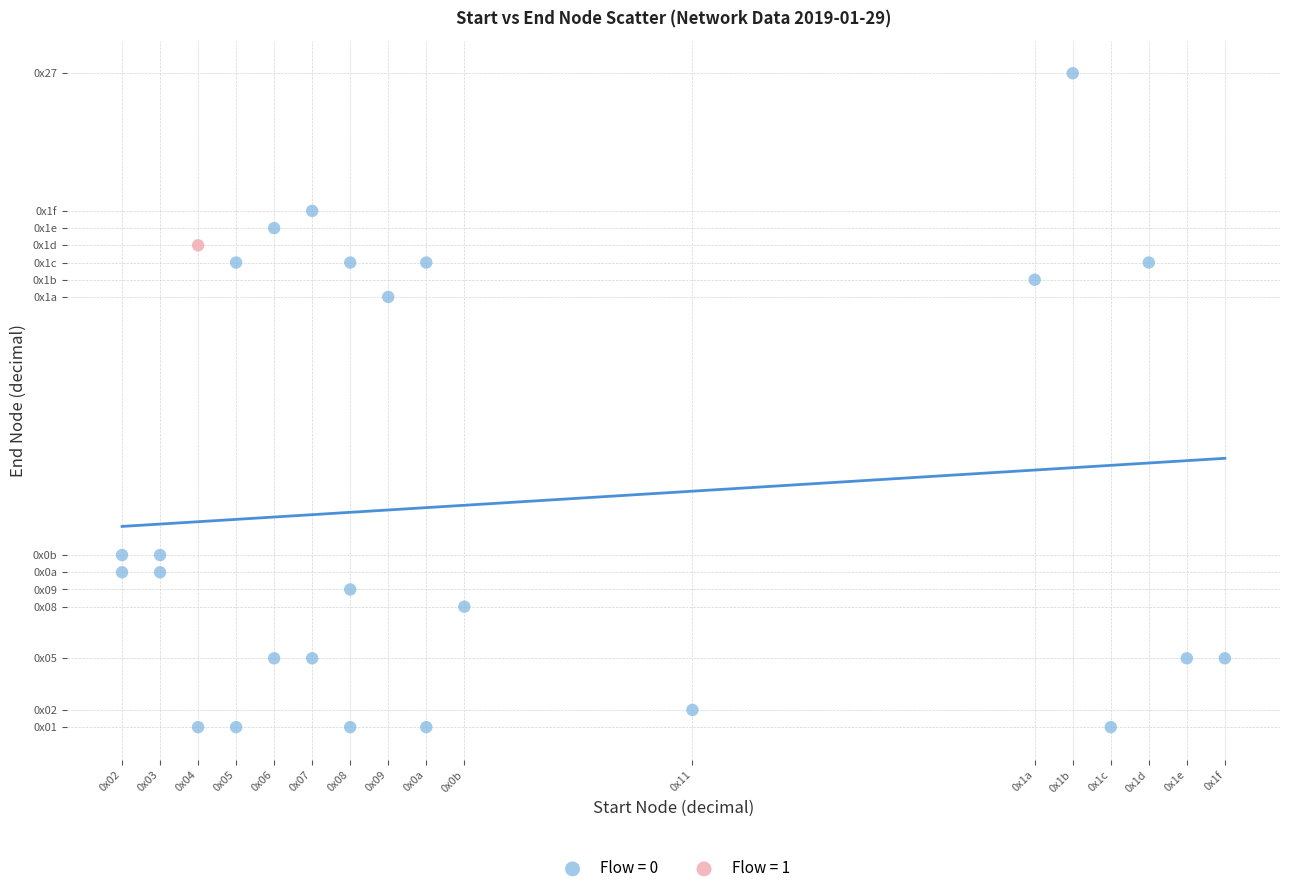

Which series contains the lowest Y value?

Flow = 0